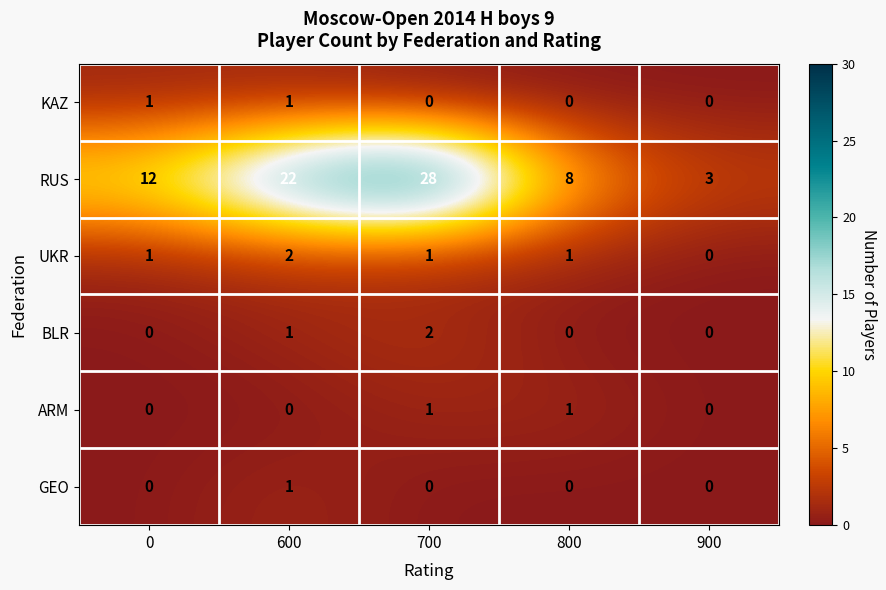

The value of RUS at 900 is 3. True or false?

True